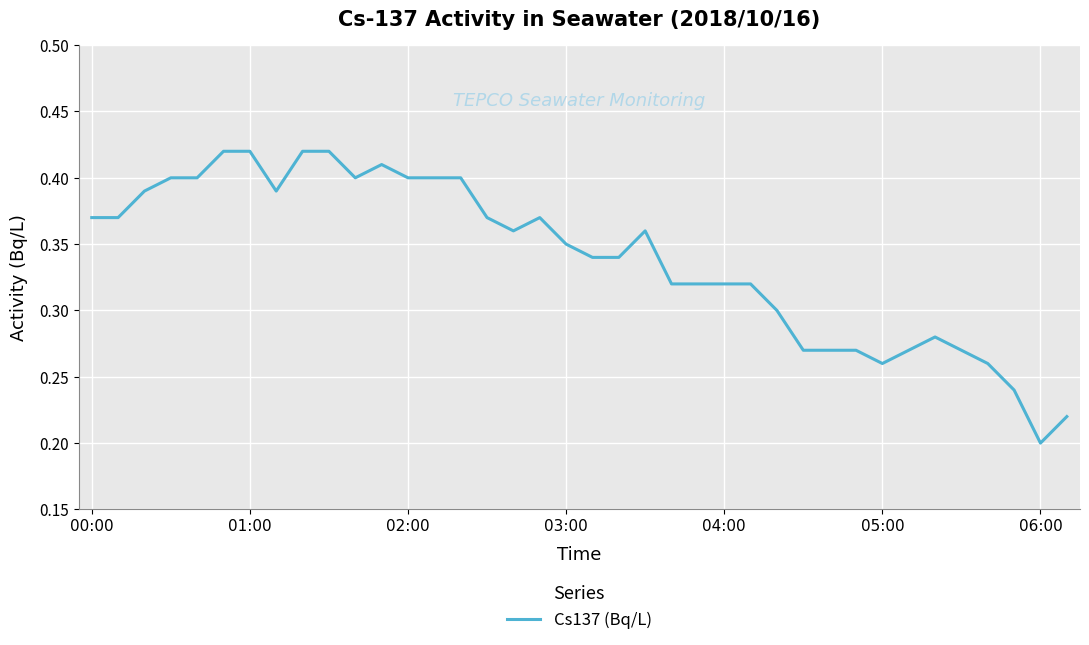

At which category does the chart reach its minimum across all series?

06:00